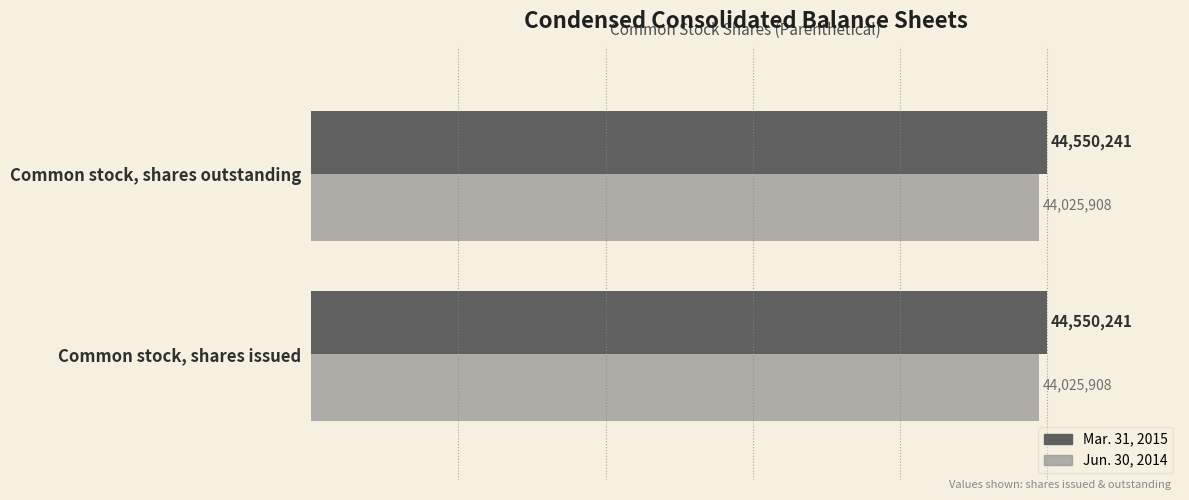

What is the smallest value displayed?

44025908